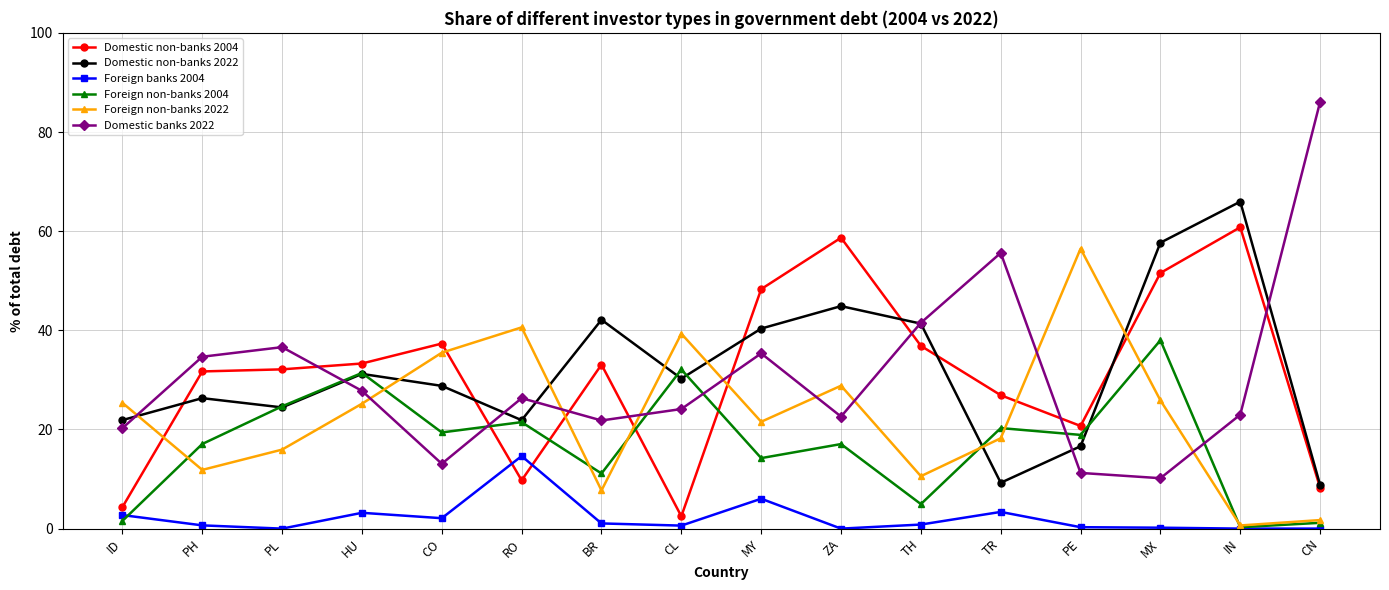

What is the spread (max minus min) of values at HU?

30.1